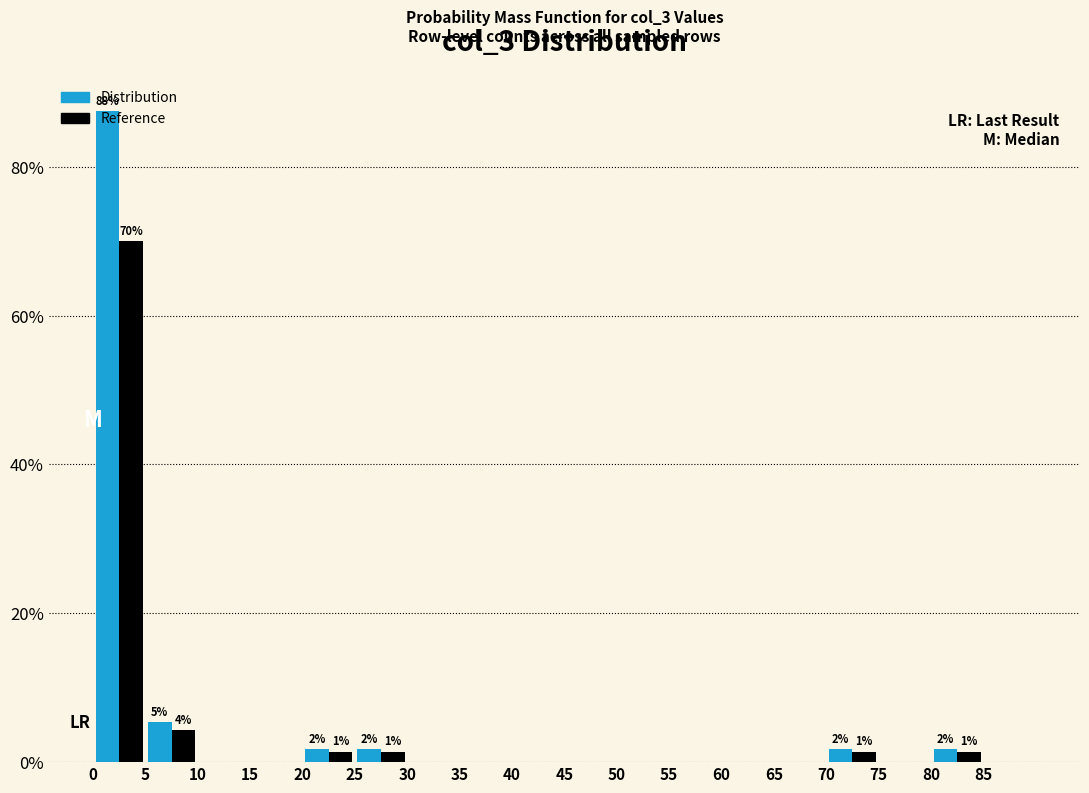

In the Distribution series, which range on the x-axis has the tallest bar?

0 to 5